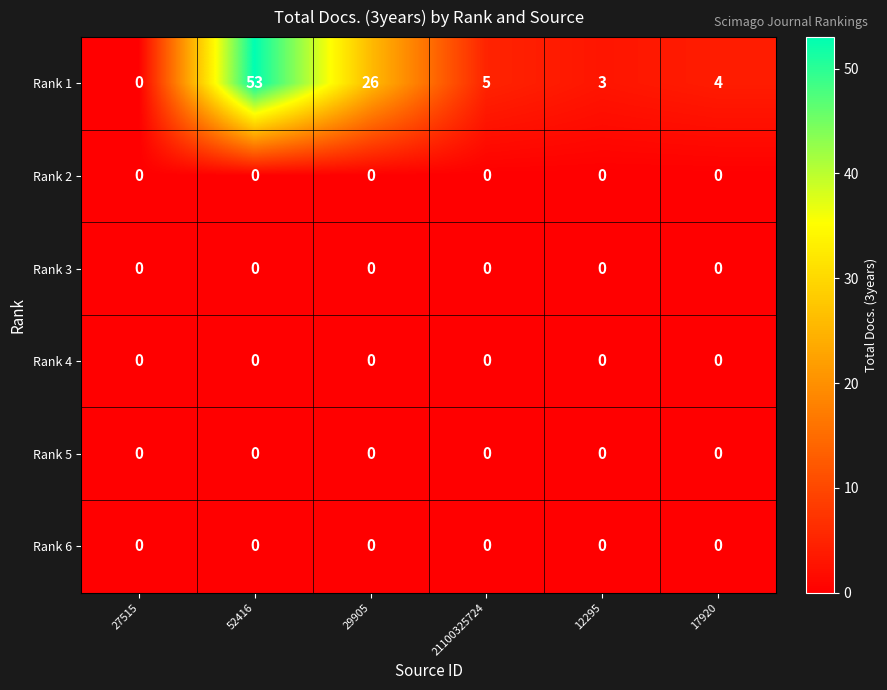

How many series are shown in this chart?

6